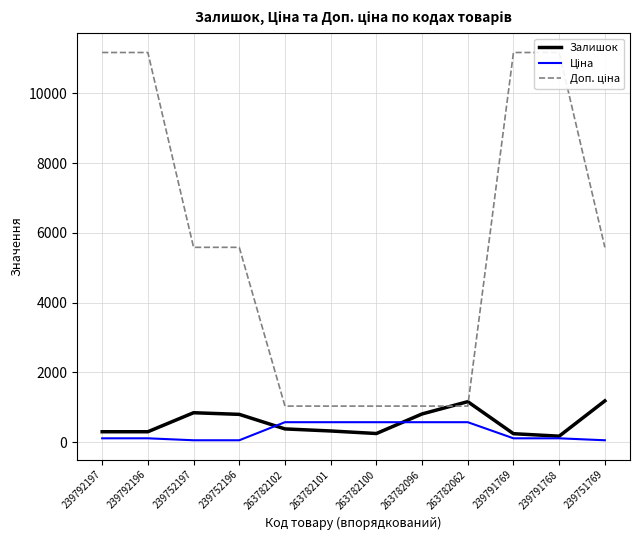

What is the total value across all series at 263782062?

2770.6